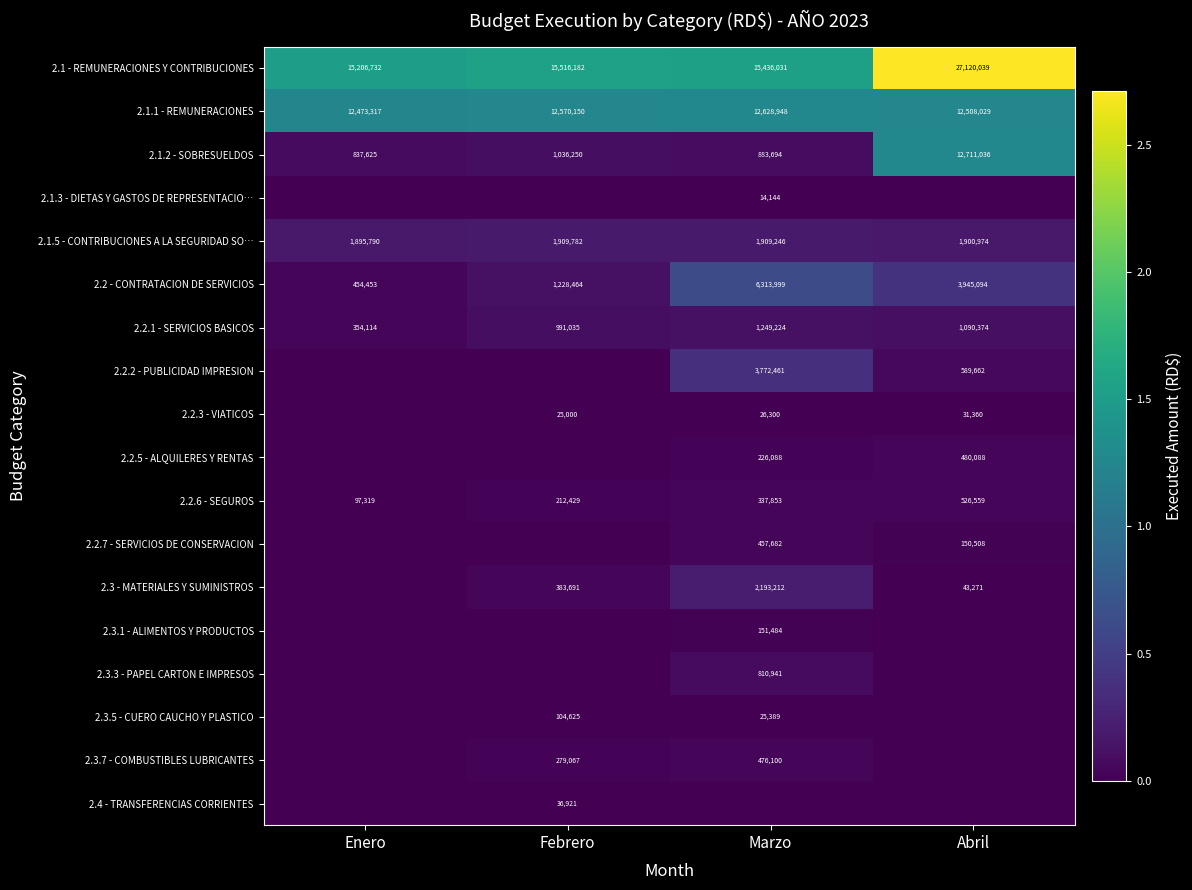

Count the 2.2 - CONTRATACION DE SERVICIOS values in the range 1228464 to 6313999.

3